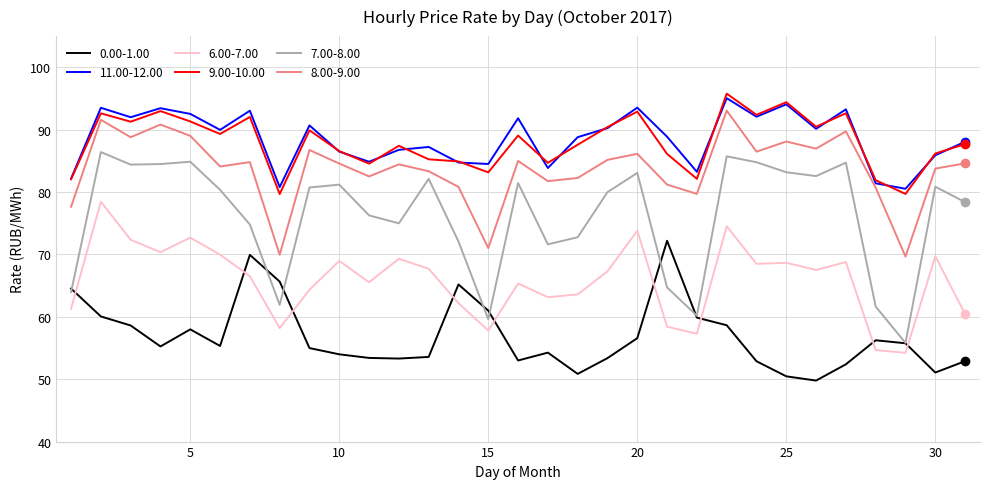

Which series has the largest range (max minus min)?

7.00-8.00